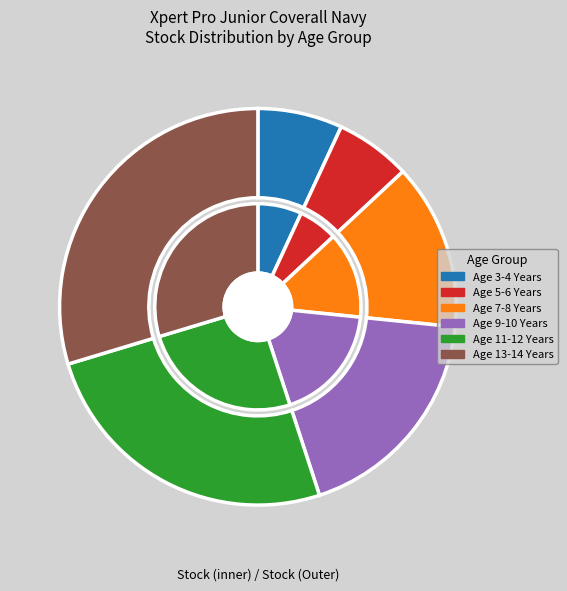

Count the number of slices in the pie.

6